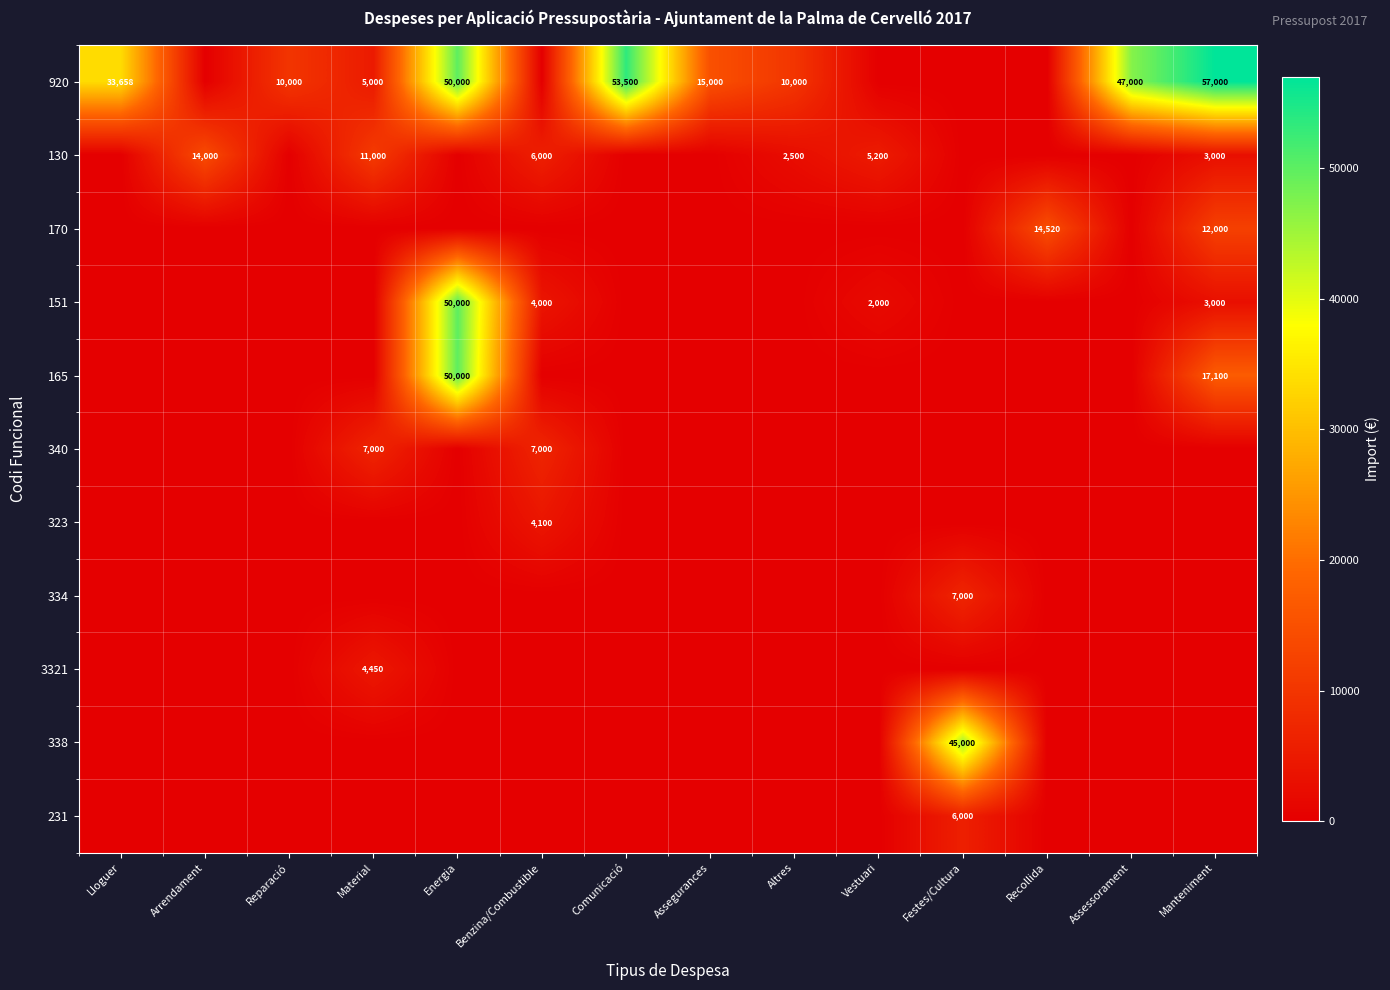

The value of 231 at Festes/Cultura is 9269. True or false?

False